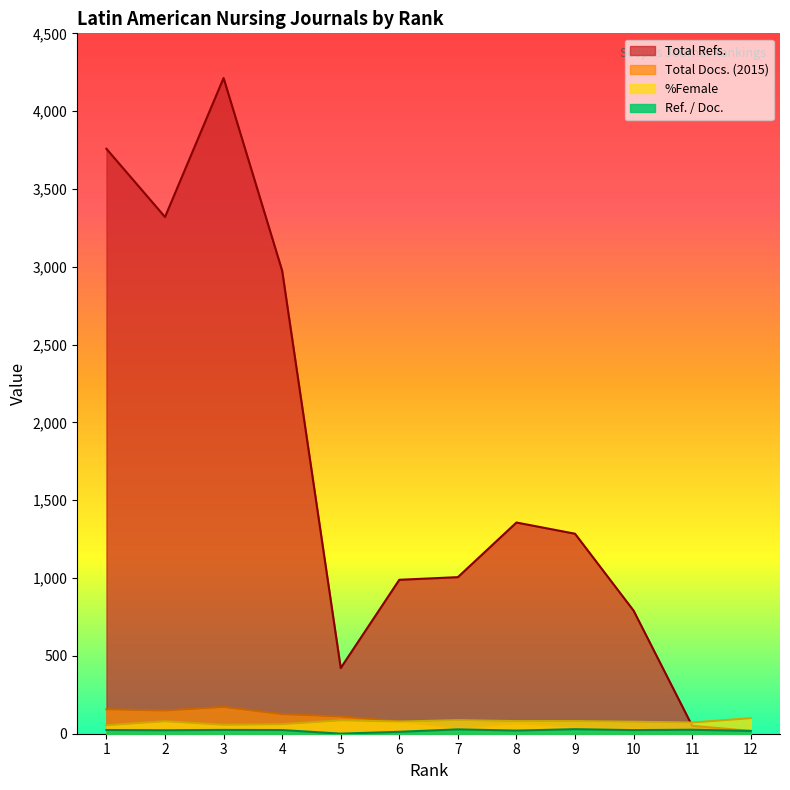

The value of %Female at 7 is 87.0. True or false?

True